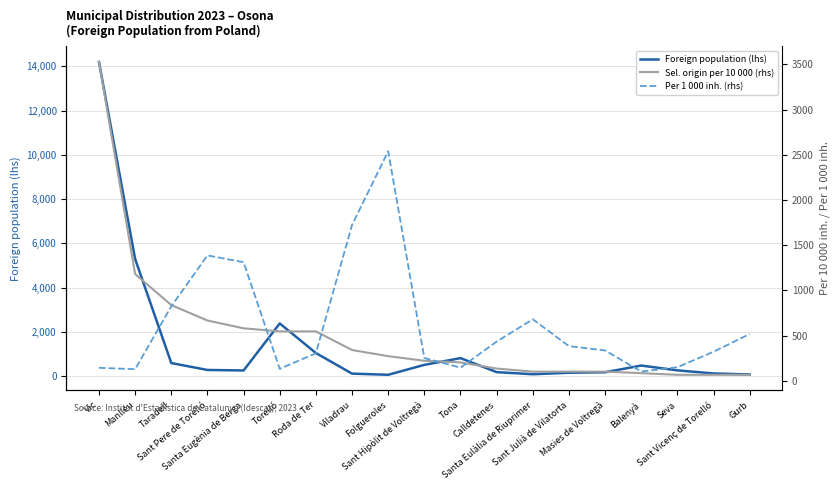

What is the difference between the maximum and minimum values in the Foreign population (lhs) series?

14139